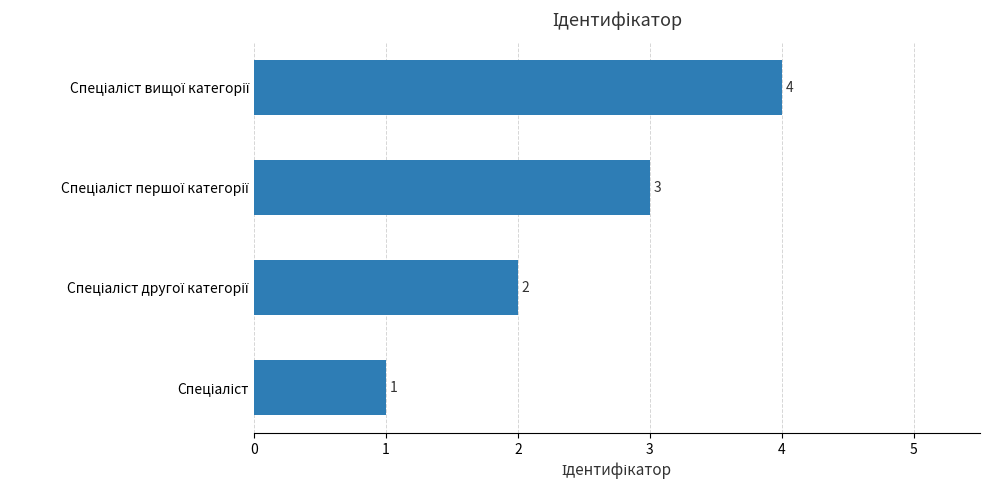

What is the maximum value shown in the chart?

4